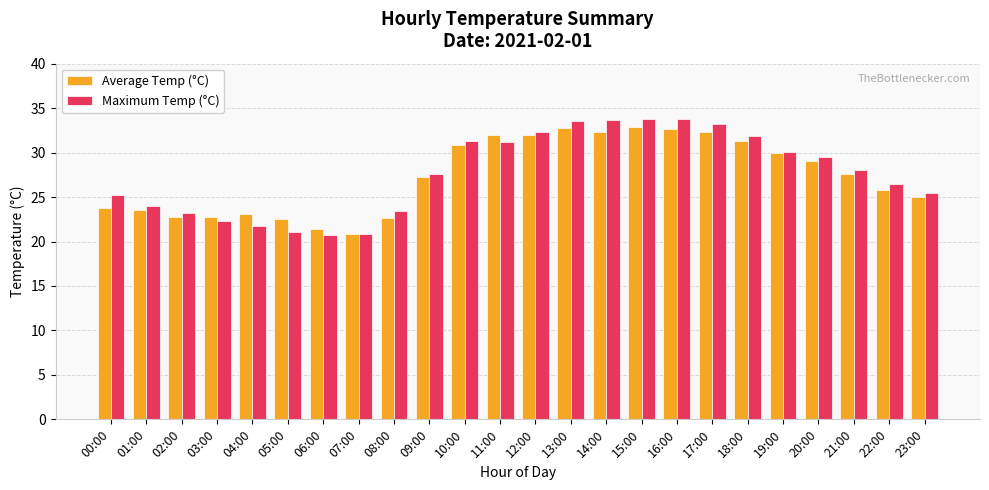

At 15:00, list the series in order from smallest to largest.

Average Temp (°C), Maximum Temp (°C)